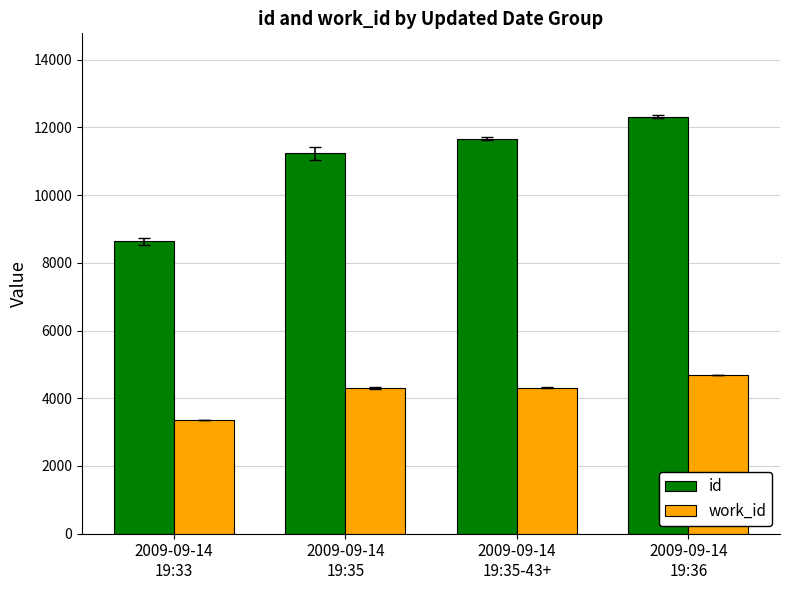

Rank the series by their average value, from lowest to highest.

work_id, id